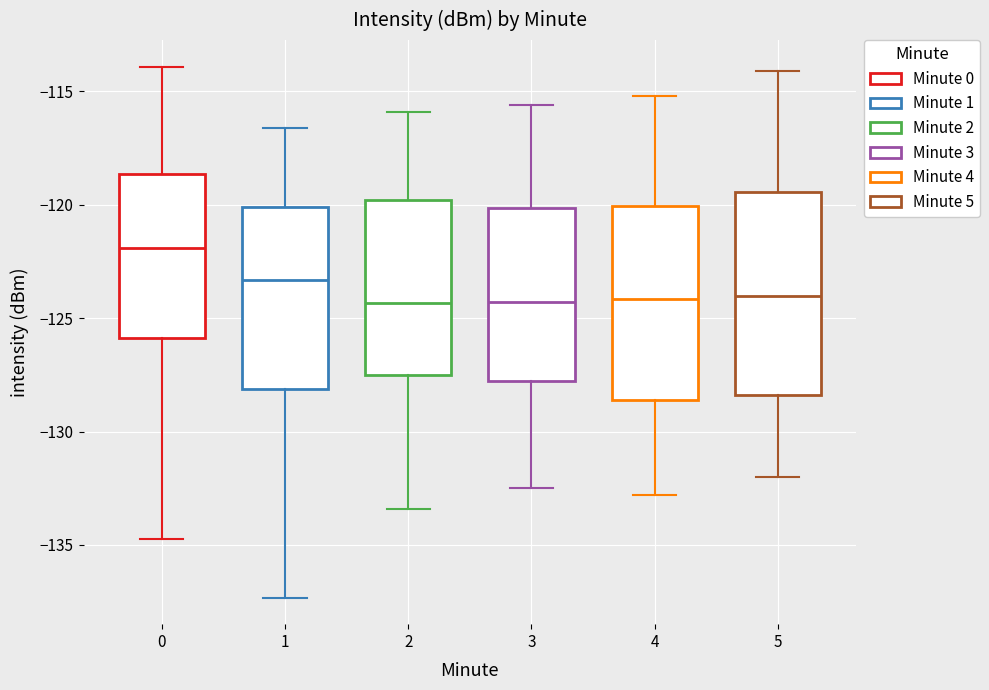

Reading left to right, transcribe this box plot: for each box, give where its median line is, the range the box spans, and where its two whiskers end, as read against the y-axis. The values are not printed on the chart, so give them approximately, as read against the axis.

0: median -122.0, box -126.0 to -118.5, whiskers -134.5 to -114.0
1: median -123.5, box -128.0 to -120.0, whiskers -137.5 to -116.5
2: median -124.5, box -127.5 to -120.0, whiskers -133.5 to -116.0
3: median -124.5, box -128.0 to -120.0, whiskers -132.5 to -115.5
4: median -124.0, box -128.5 to -120.0, whiskers -133.0 to -115.0
5: median -124.0, box -128.5 to -119.5, whiskers -132.0 to -114.0